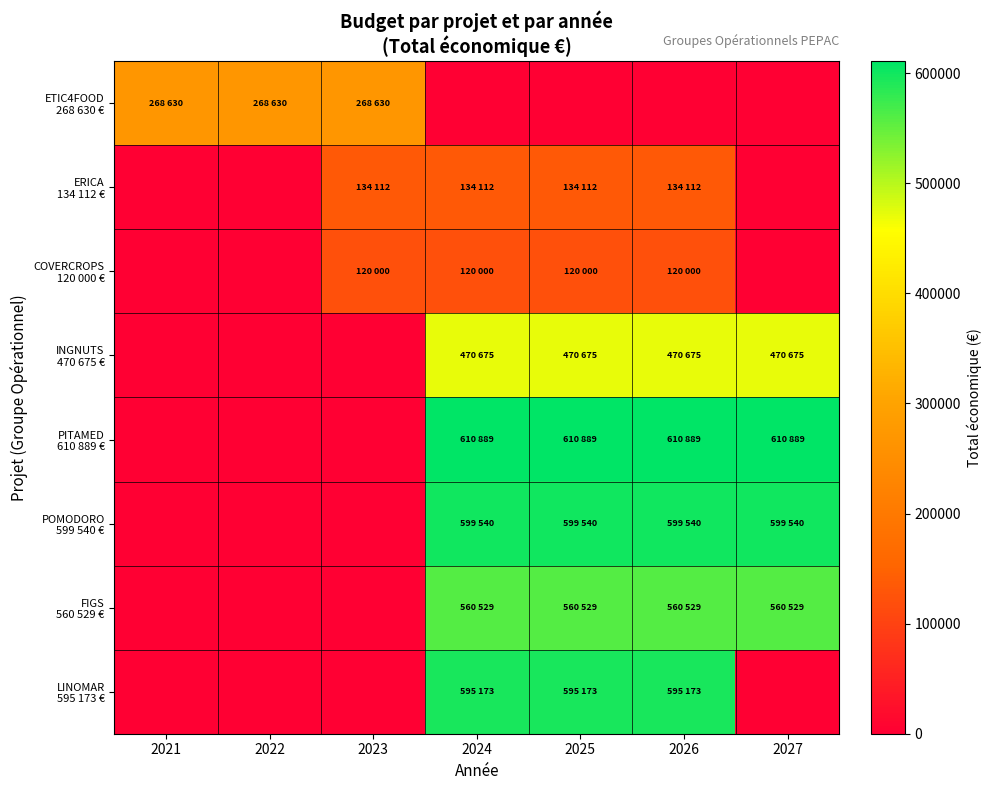

At how many categories does at least one series exceed 103687?

7